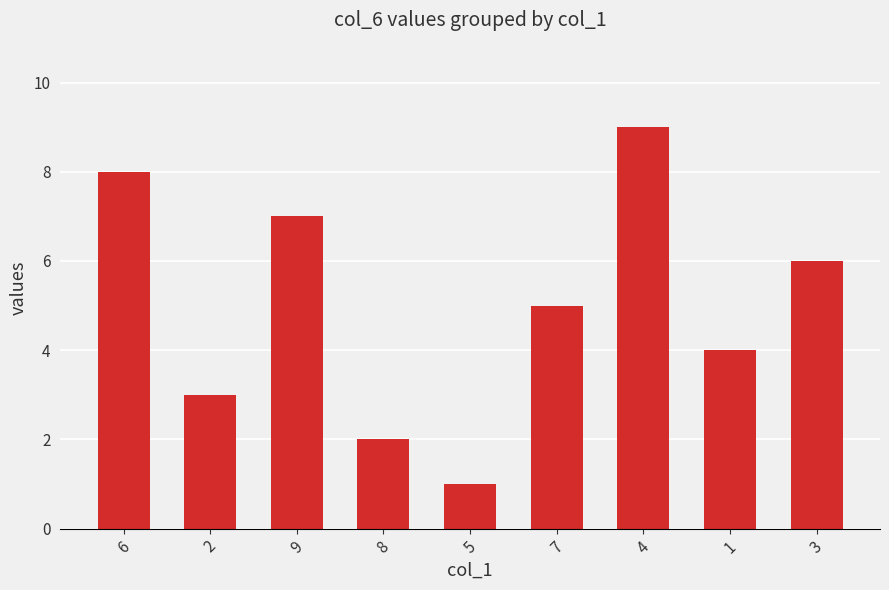

Which has a higher value, 9 or 2?

9